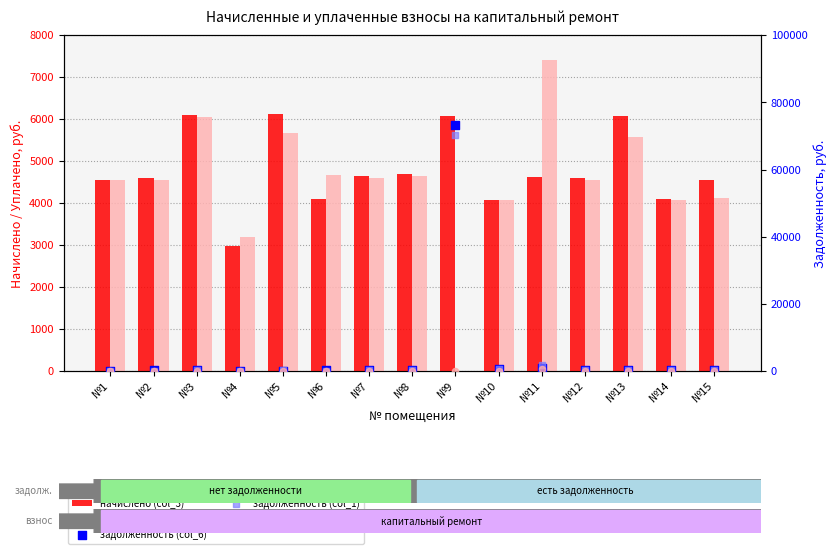

At which category is the sum across all series the highest?

№9